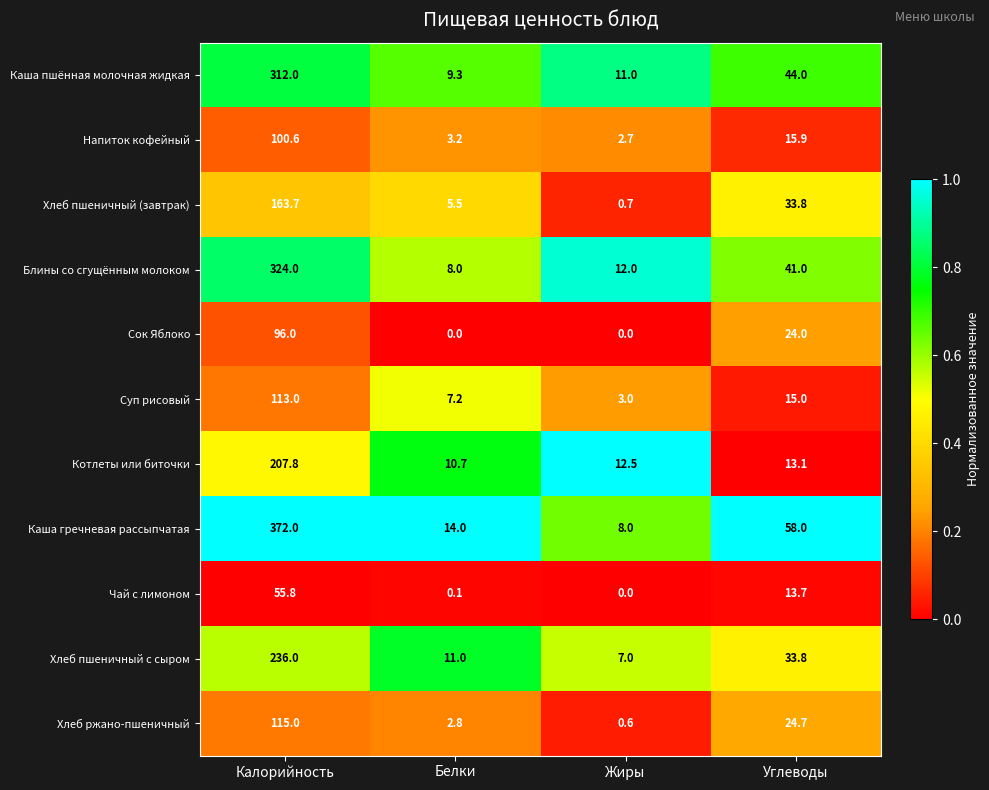

The value of Хлеб ржано-пшеничный at Калорийность is 26.1. True or false?

False